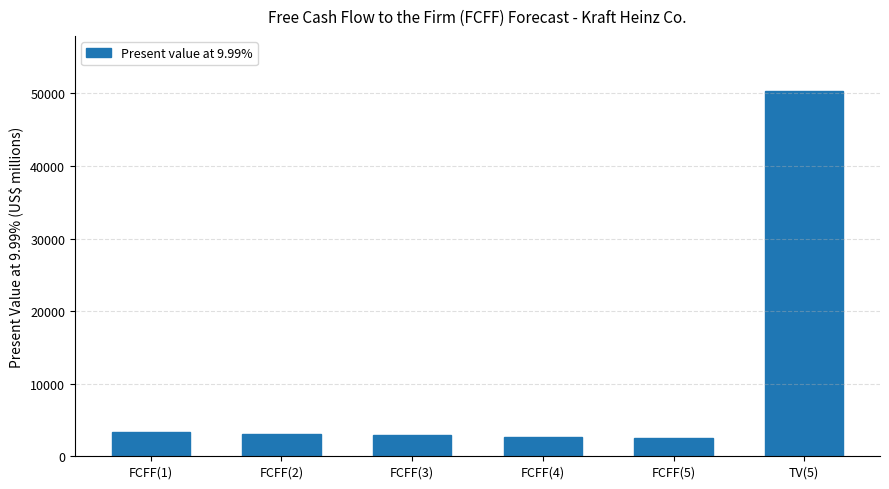

The chart shows a value of 2570 at FCFF(5). True or false?

True